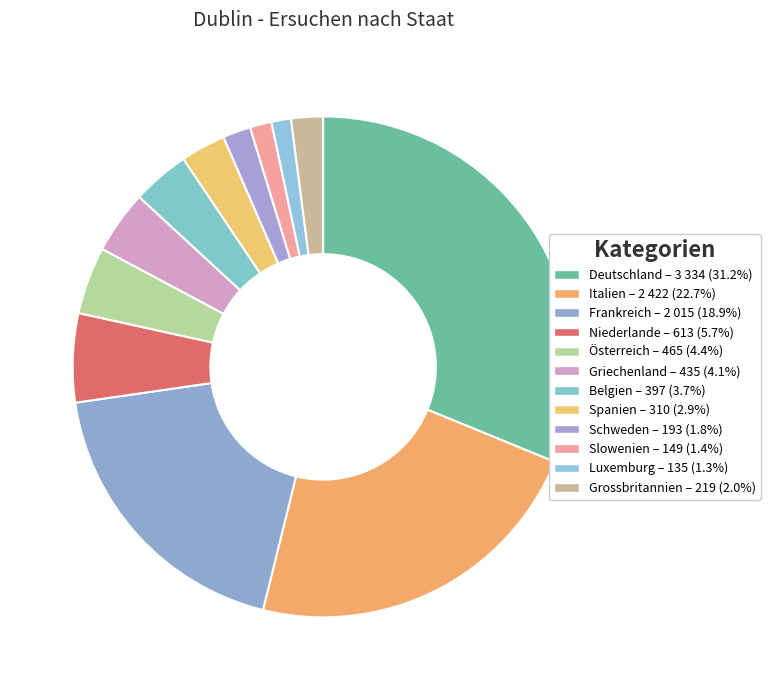

Which has a higher value, Deutschland or Spanien?

Deutschland